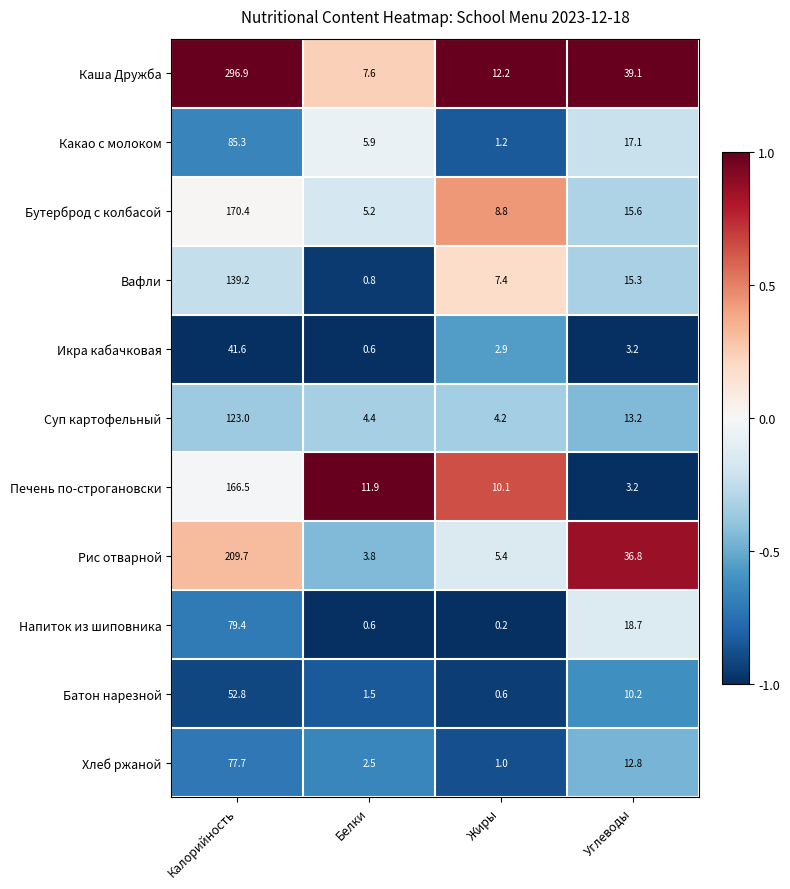

At which label is Рис отварной closest to 106?

Углеводы